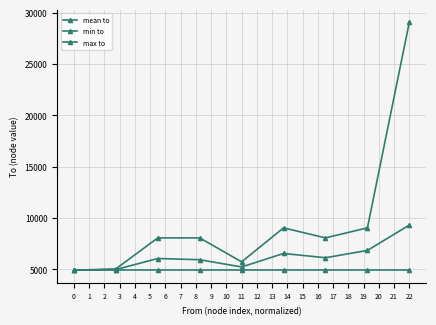

How many series are shown in this chart?

3